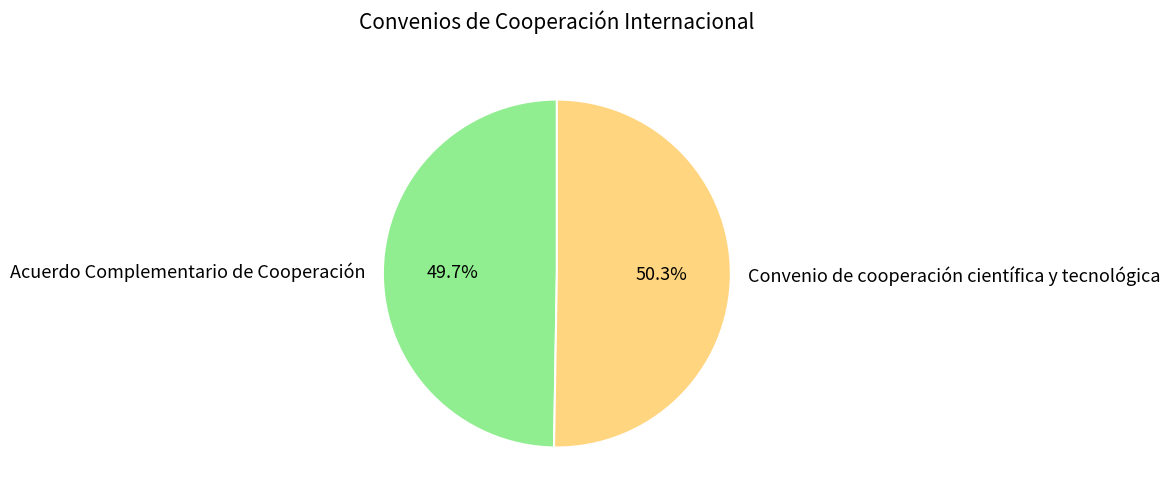

Is it true that Acuerdo Complementario de Cooperación is 50% of the pie?

True